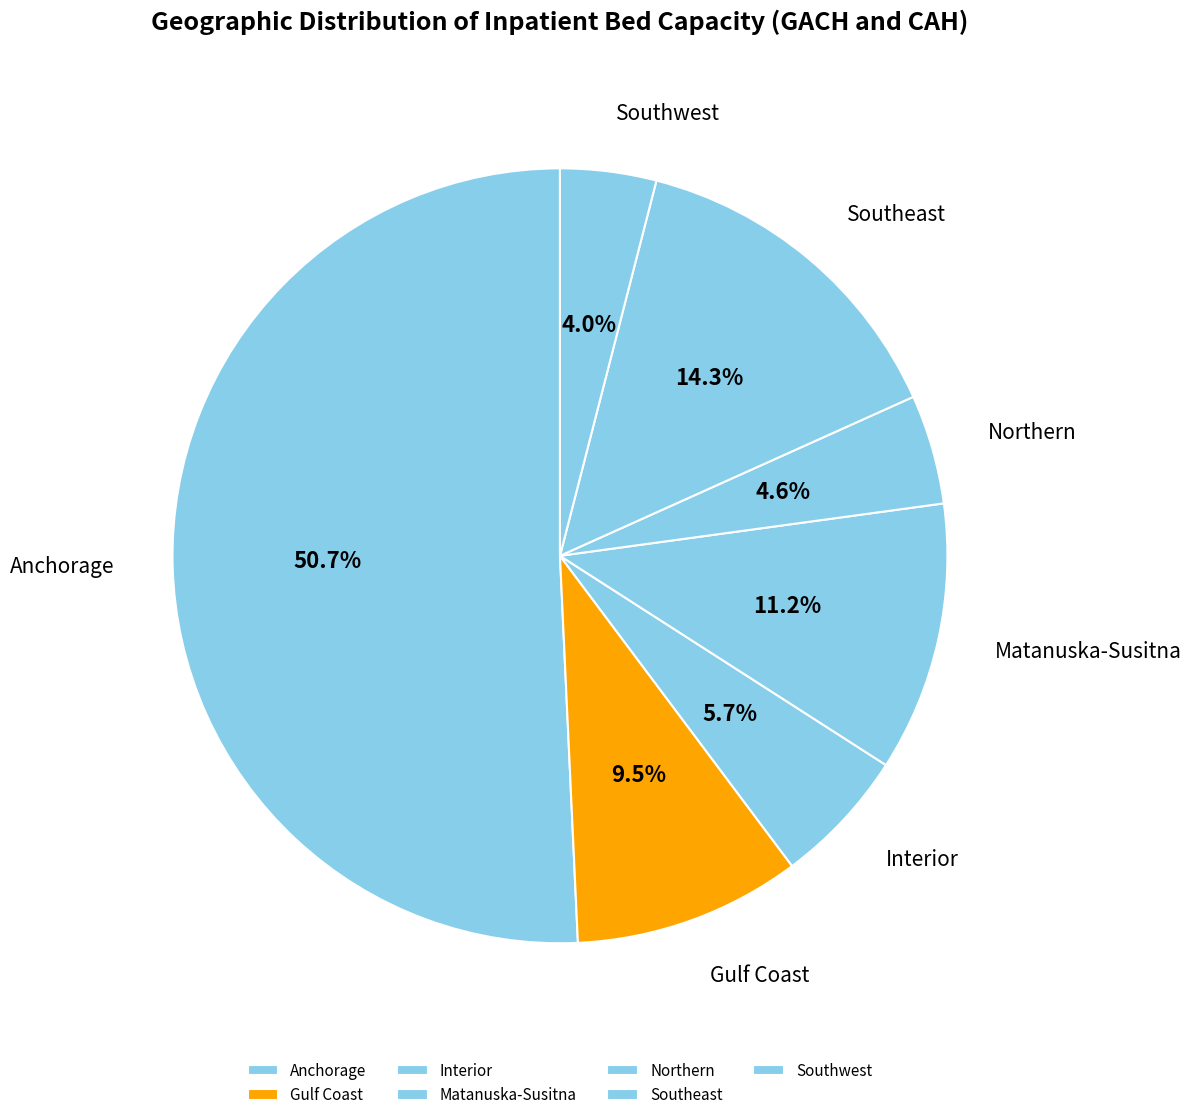

True or false: Gulf Coast accounts for 22% of the total.

False